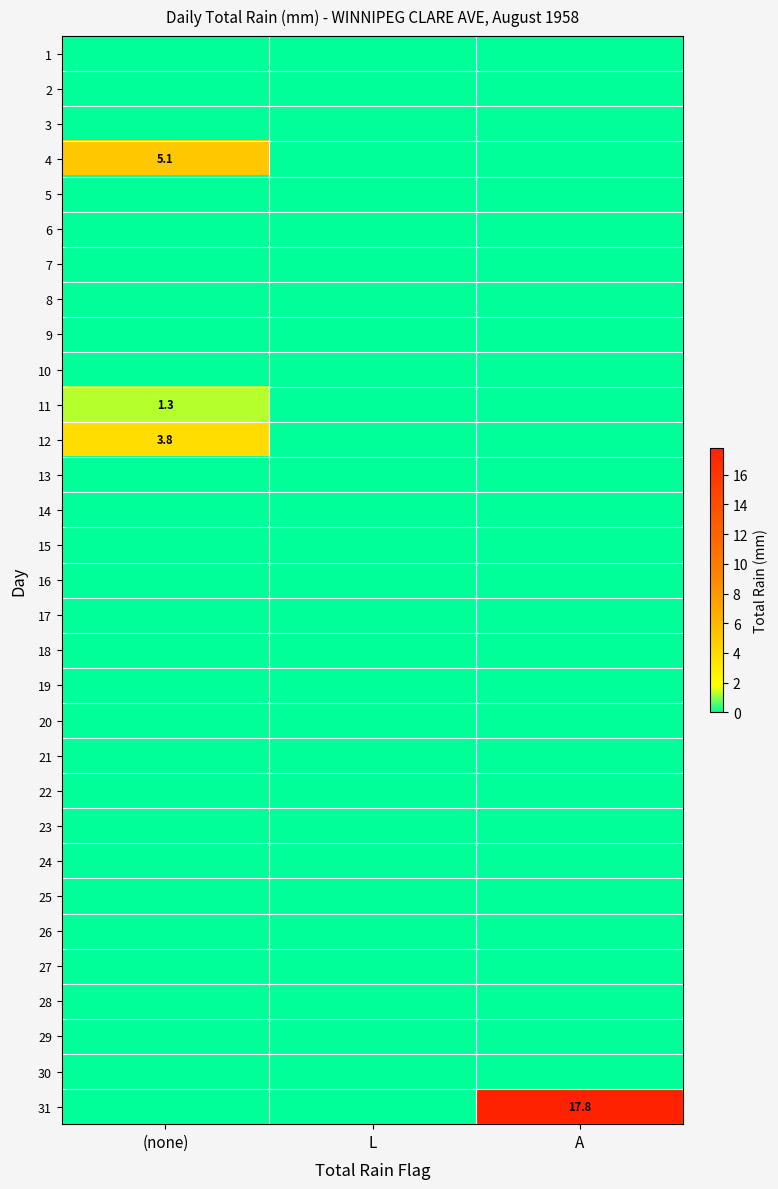

List the series in order of their peak value, lowest first.

1, 2, 3, 5, 6, 7, 8, 9, 10, 13, 14, 15, 16, 17, 18, 19, 20, 21, 22, 23, 24, 25, 26, 27, 28, 29, 30, 11, 12, 4, 31